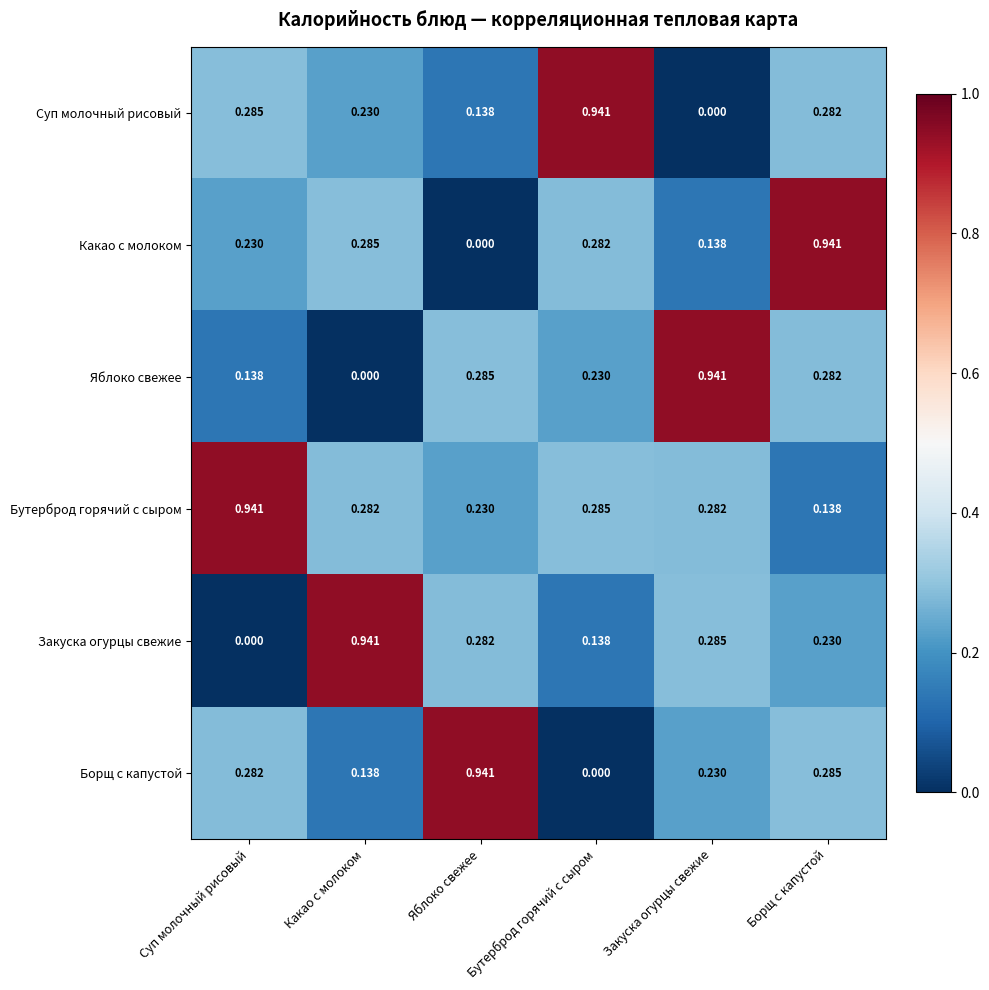

How many series are shown in this chart?

6